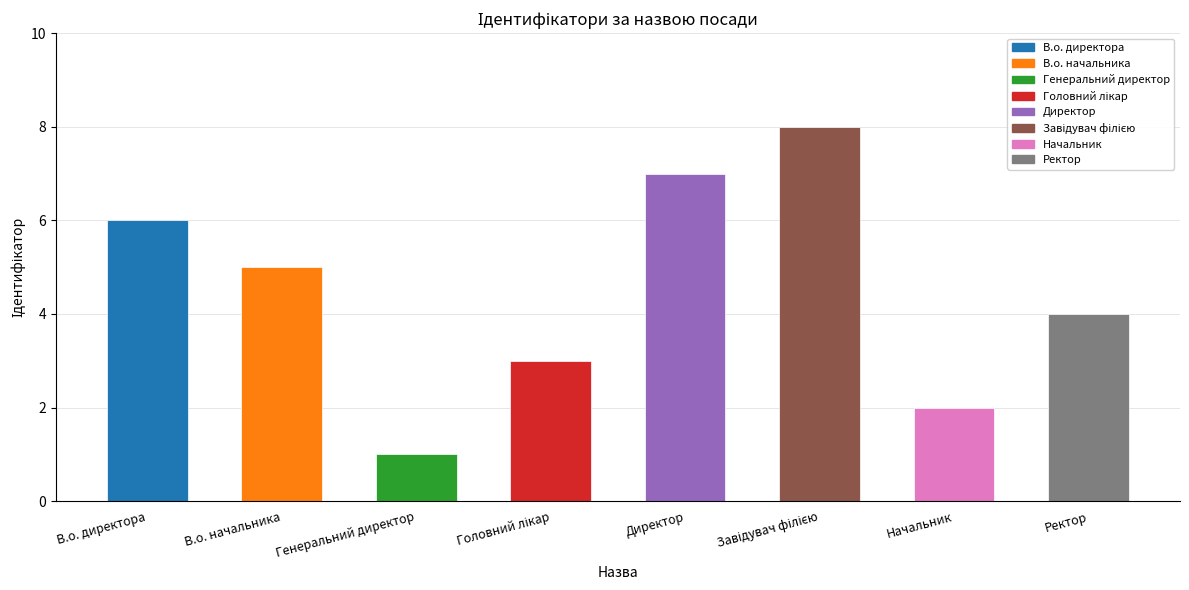

Does the chart contain any negative values?

No